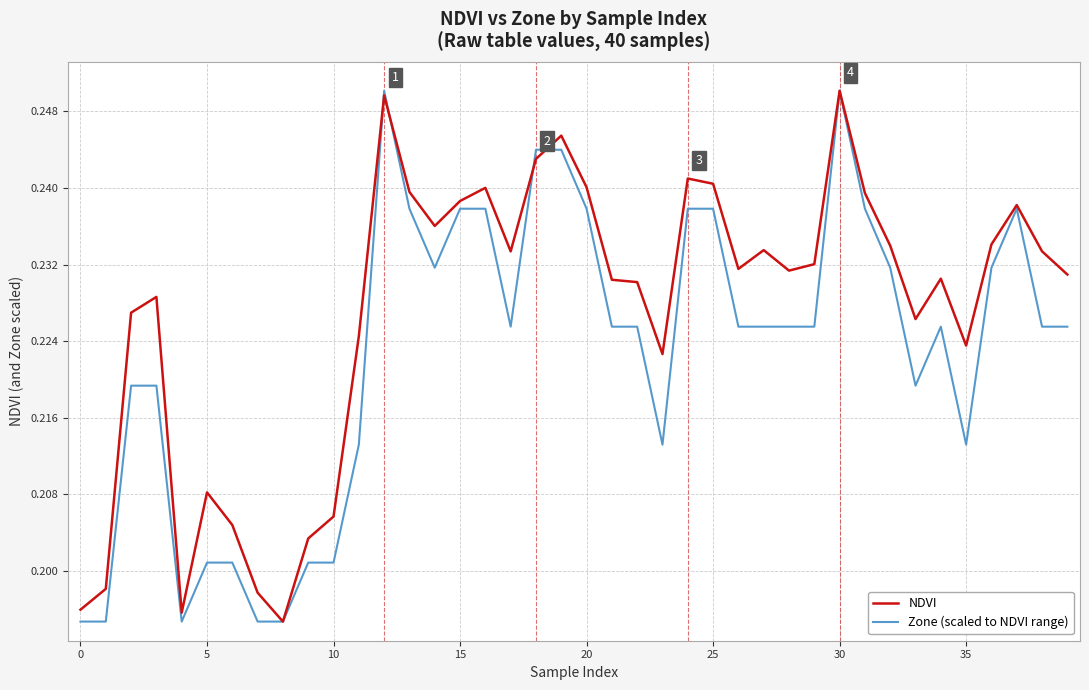

What is the label of the 29th point from the left?

28